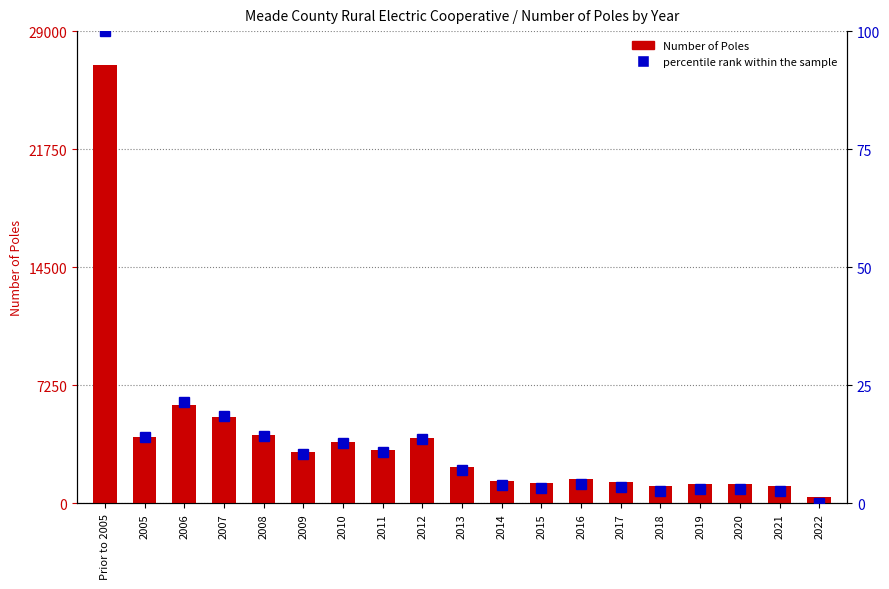

How many data points in Number of Poles are above 2220?

9